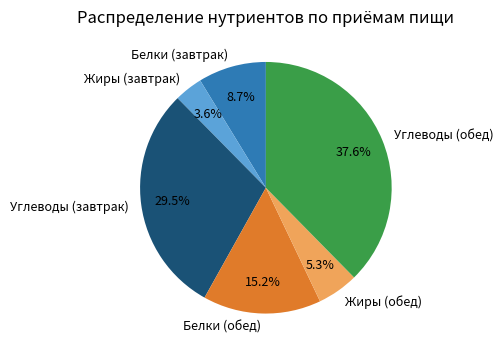

Do Жиры (обед) and Углеводы (обед) together represent more than half of the pie?

No